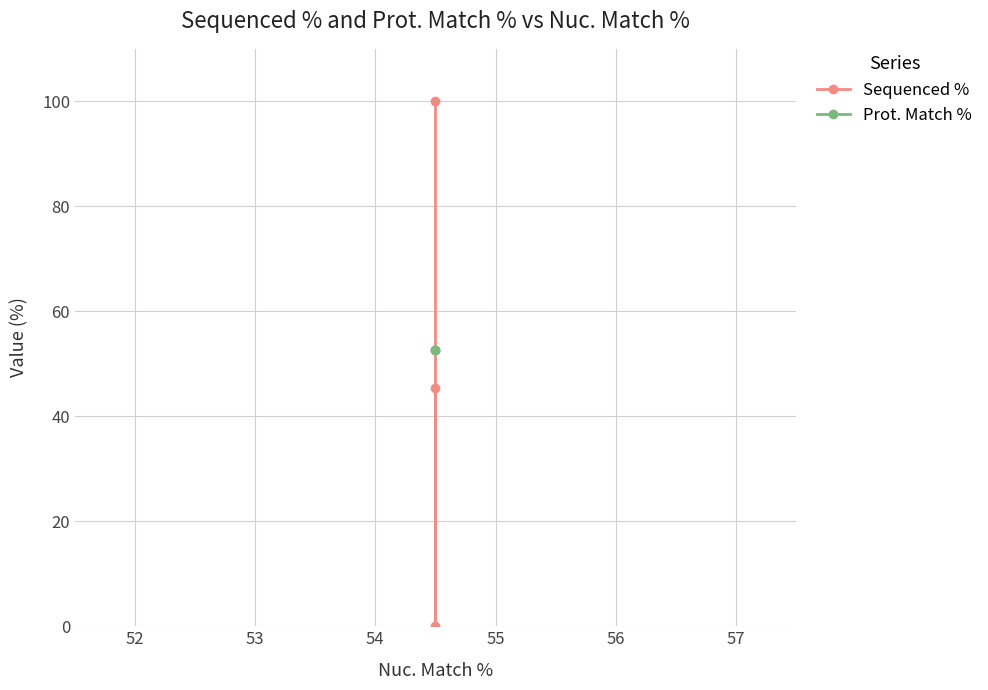

Reading right to left, extract all data points from this chart.

Sequenced %: 45.4	0.0	100.0
Prot. Match %: 52.7	52.7	52.7